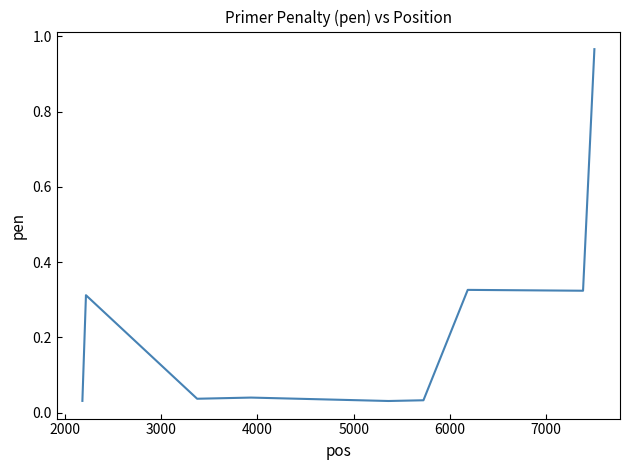

What is the sum of all values?

2.2